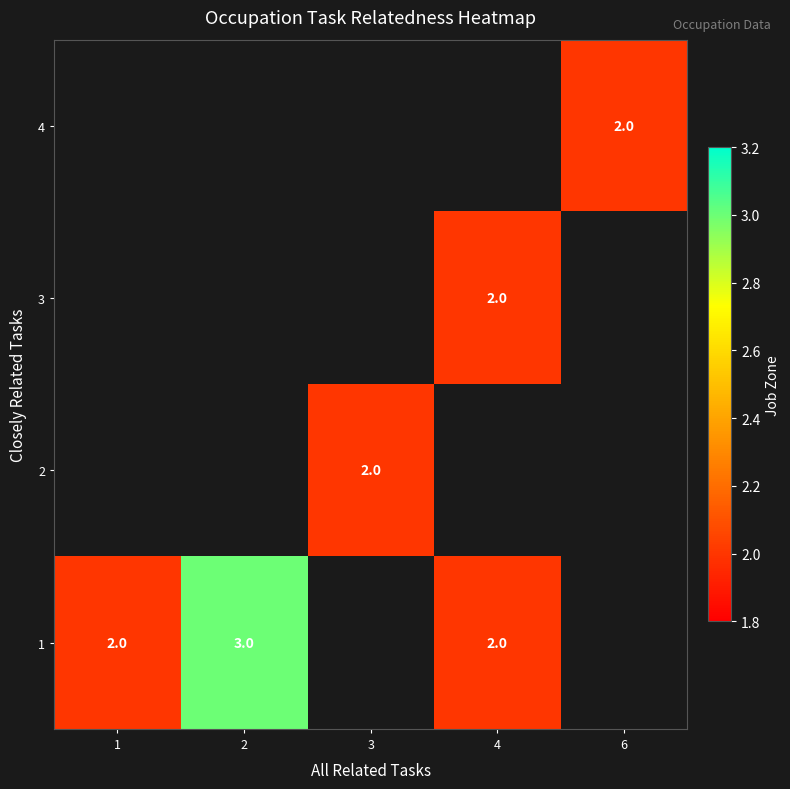

True or false: 1 has a value of 1 at 1.

False